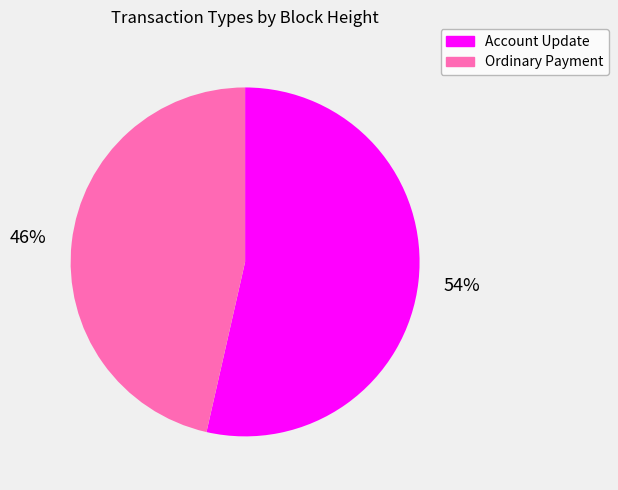

True or false: Ordinary Payment accounts for 36% of the total.

False